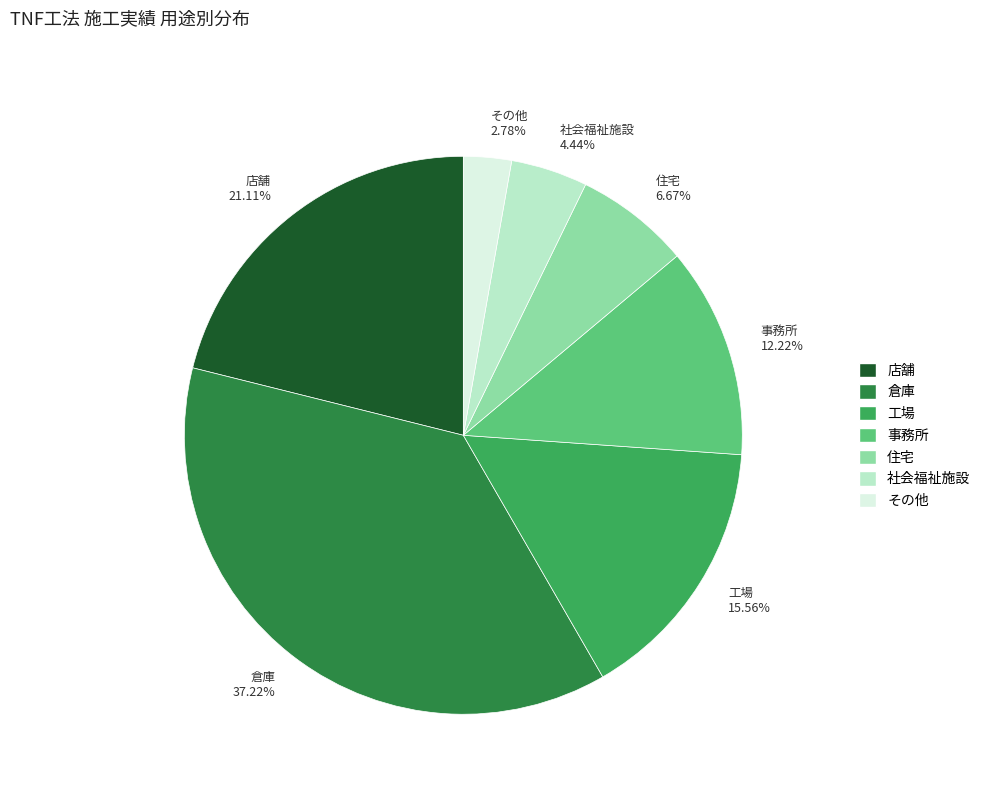

Rank the categories by value from highest to lowest.

倉庫, 店舗, 工場, 事務所, 住宅, 社会福祉施設, その他